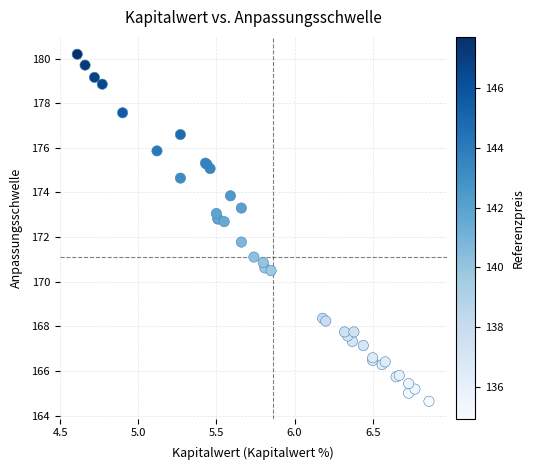

What Y value in the scatter plot is closest to 172?

171.8